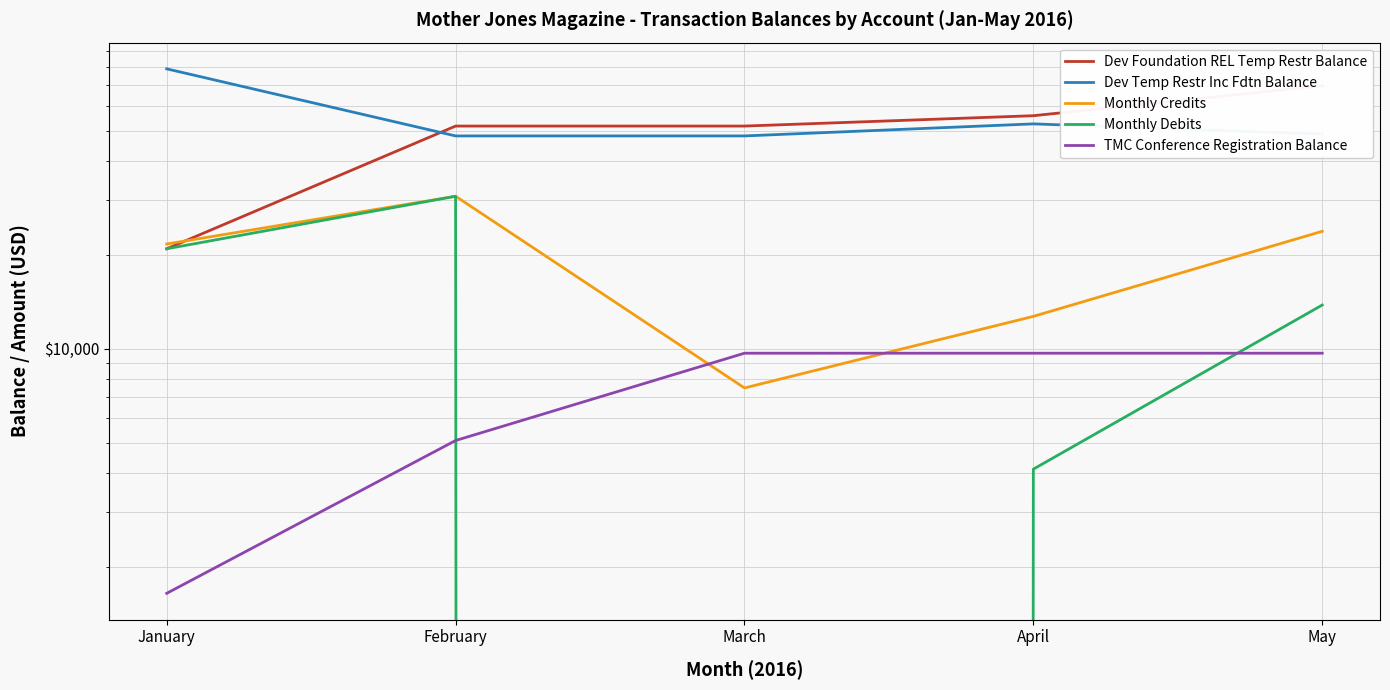

Reading right to left, list all the values displayed in this chart.

Dev Foundation REL Temp Restr Balance: May=69768.0	April=55938.0	March=51819.0	February=51819.0	January=20949.0
Dev Temp Restr Inc Fdtn Balance: May=48832.0	April=52662.0	March=48181.0	February=48181.0	January=79051.0
Monthly Credits: May=23830.0	April=12719.0	March=7500.0	February=30870.0	January=21699.0
Monthly Debits: May=13830.0	April=4119.0	March=0.0	February=30870.0	January=20949.0
TMC Conference Registration Balance: May=9692.1	April=9692.1	March=9692.1	February=5088.0	January=1647.0